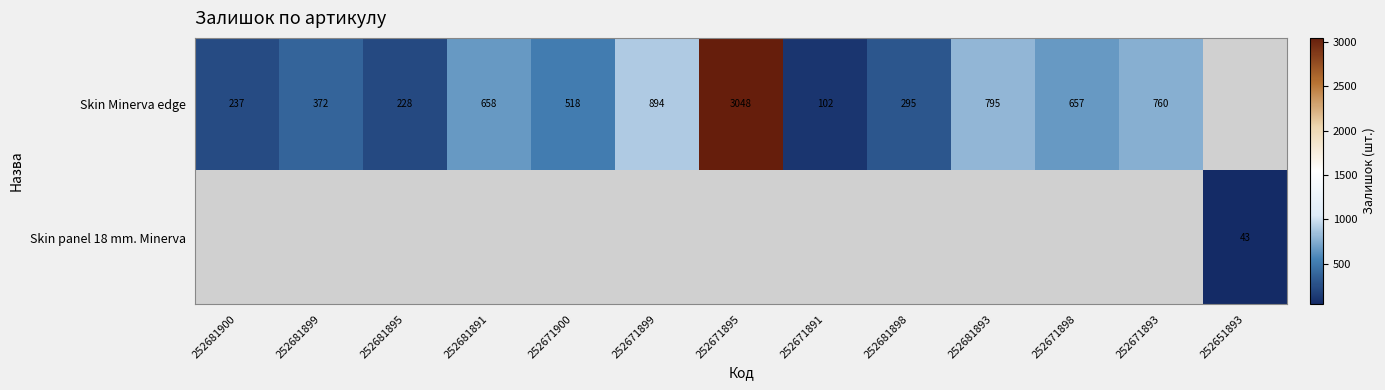

True or false: Skin Minerva edge has a value of 296 at 252671898.

False